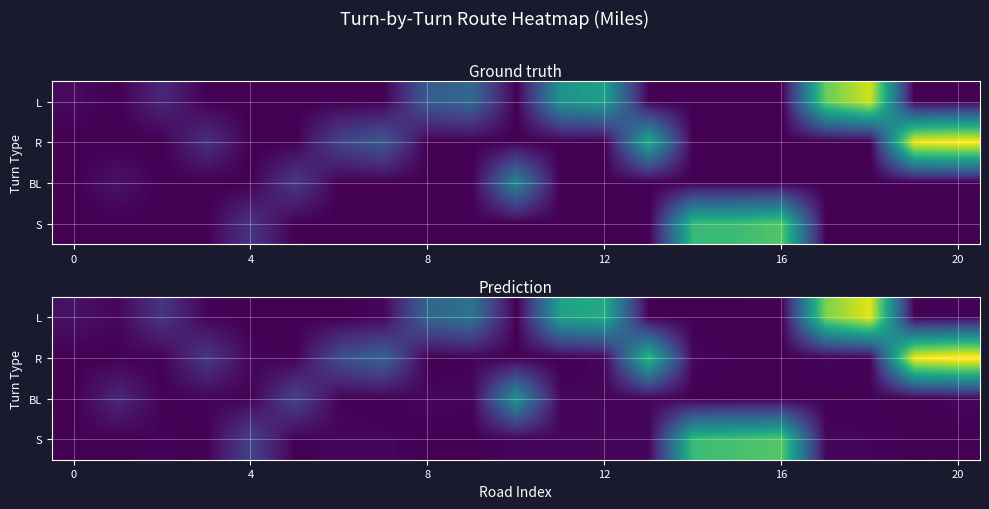

At which category is the sum across all series the highest?

20